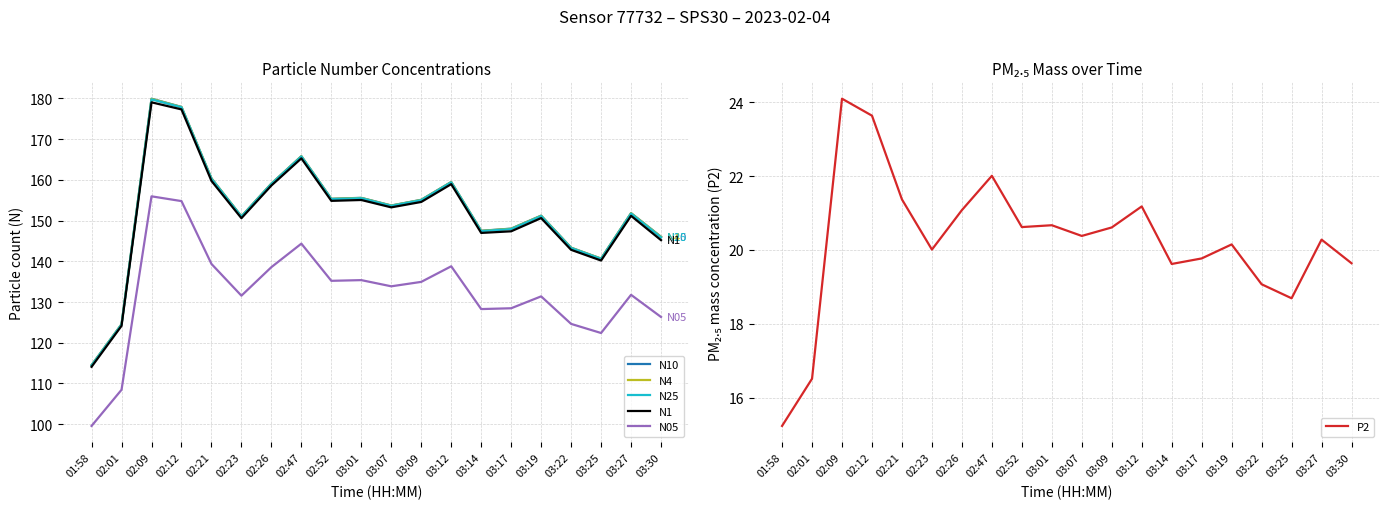

What is the spread (max minus min) of values at 02:47?

143.8